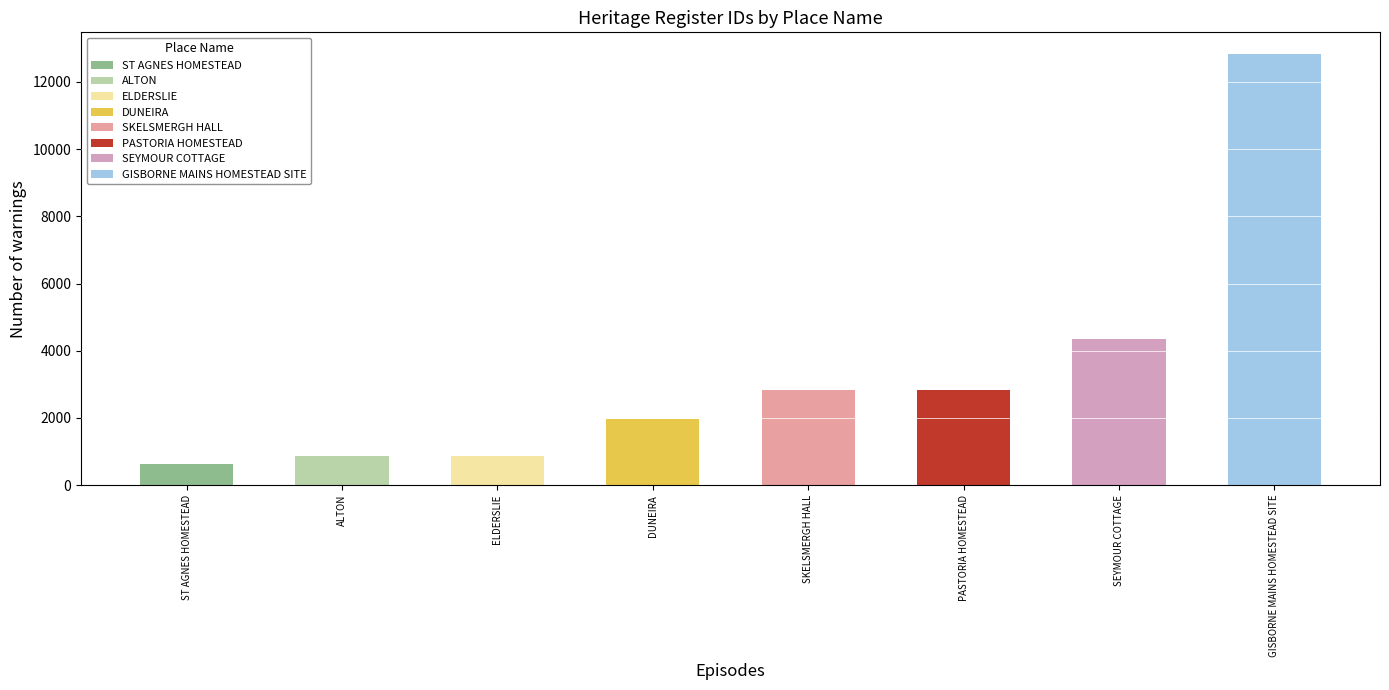

List the labels in order of value, smallest first.

ST AGNES HOMESTEAD, ALTON, ELDERSLIE, DUNEIRA, SKELSMERGH HALL, PASTORIA HOMESTEAD, SEYMOUR COTTAGE, GISBORNE MAINS HOMESTEAD SITE